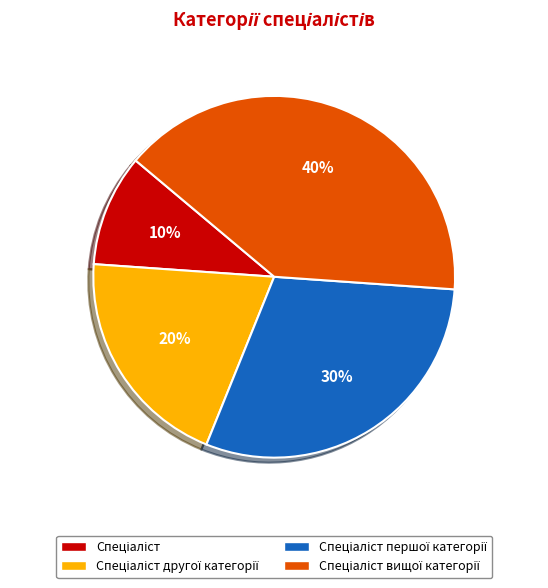

To the nearest percent, what is the average slice percentage?

25%